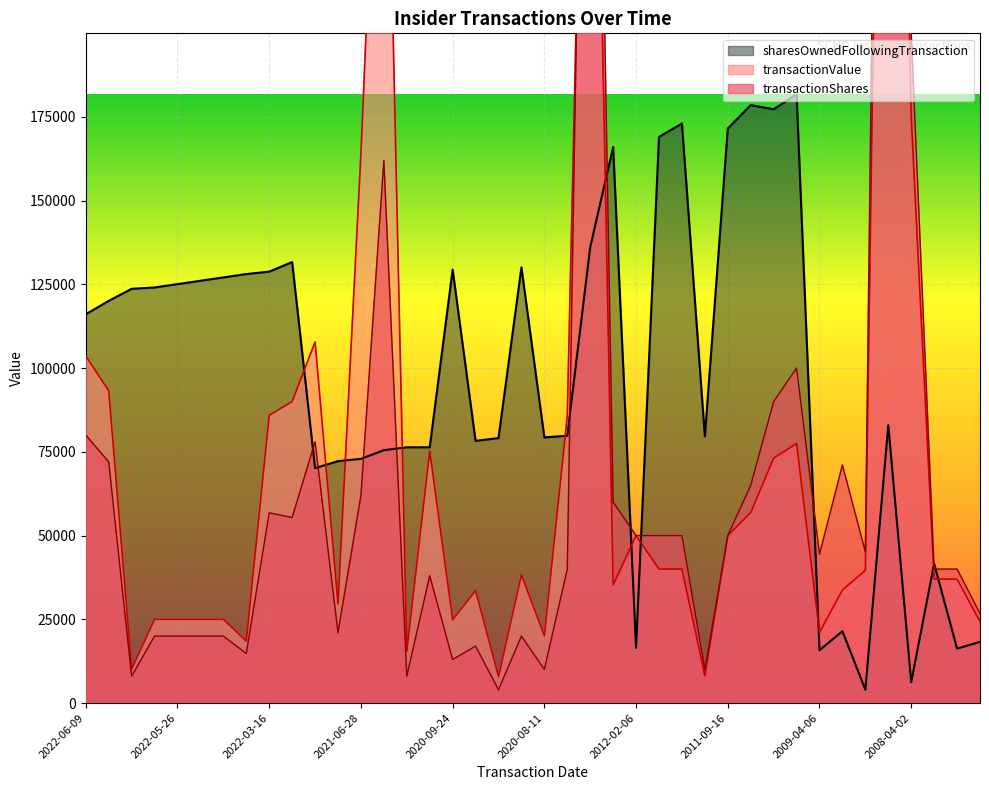

Where is transactionValue nearest to the value 253700?

2020-12-11